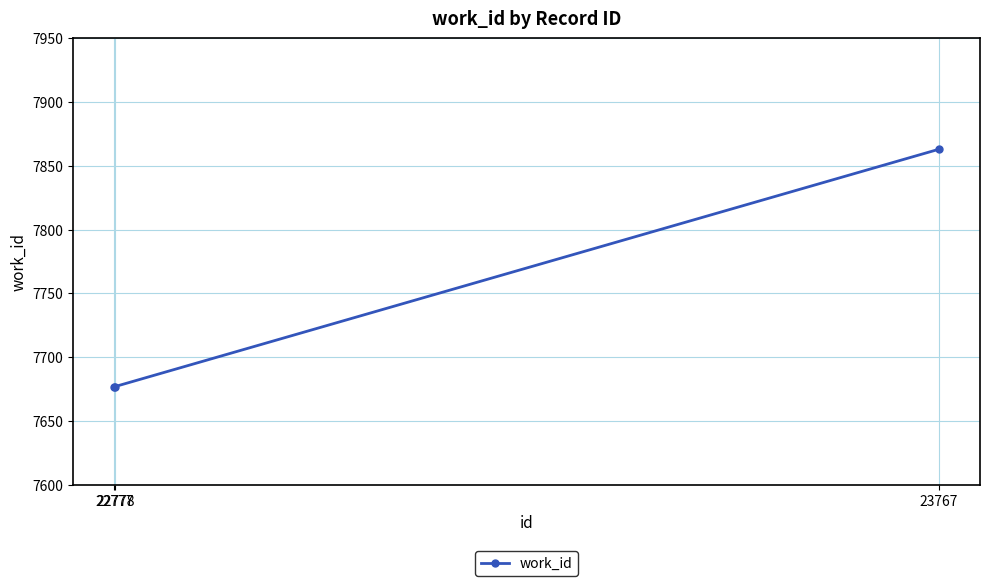

Is it true that the value at 22778 is 7677?

True